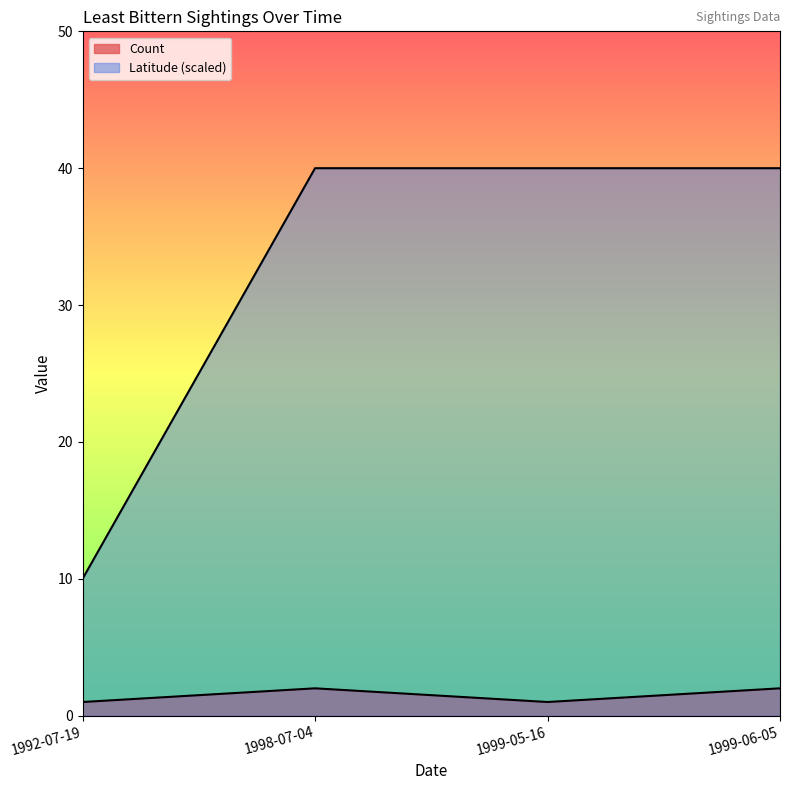

True or false: Count and Latitude cross at least once.

False